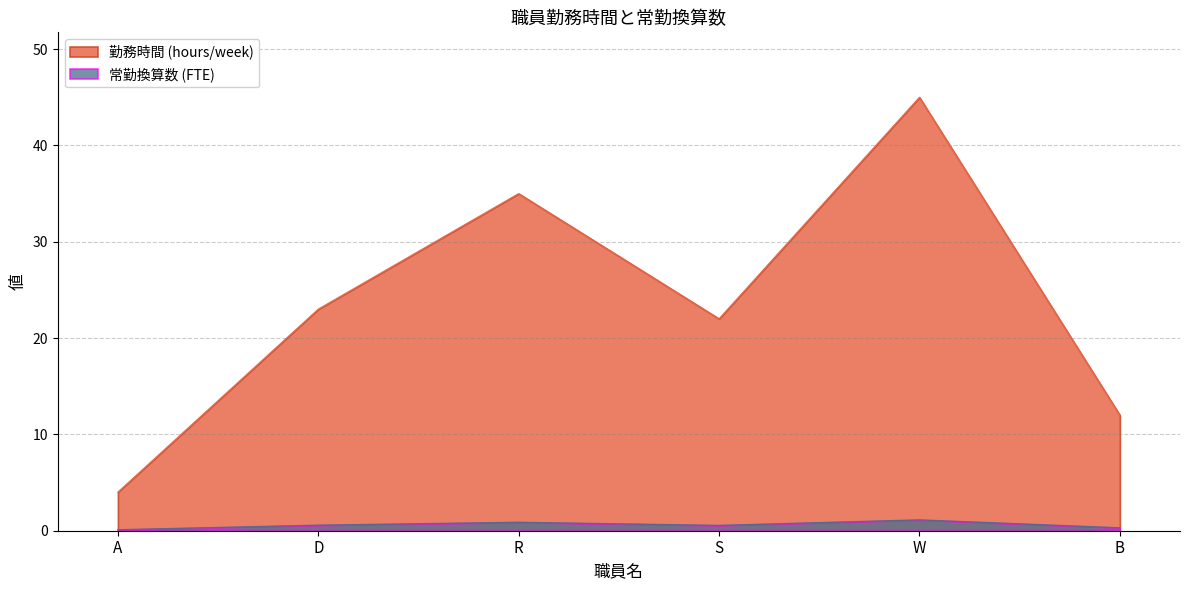

True or false: 常勤換算数 (FTE) and 勤務時間 (hours/week) cross at least once.

False